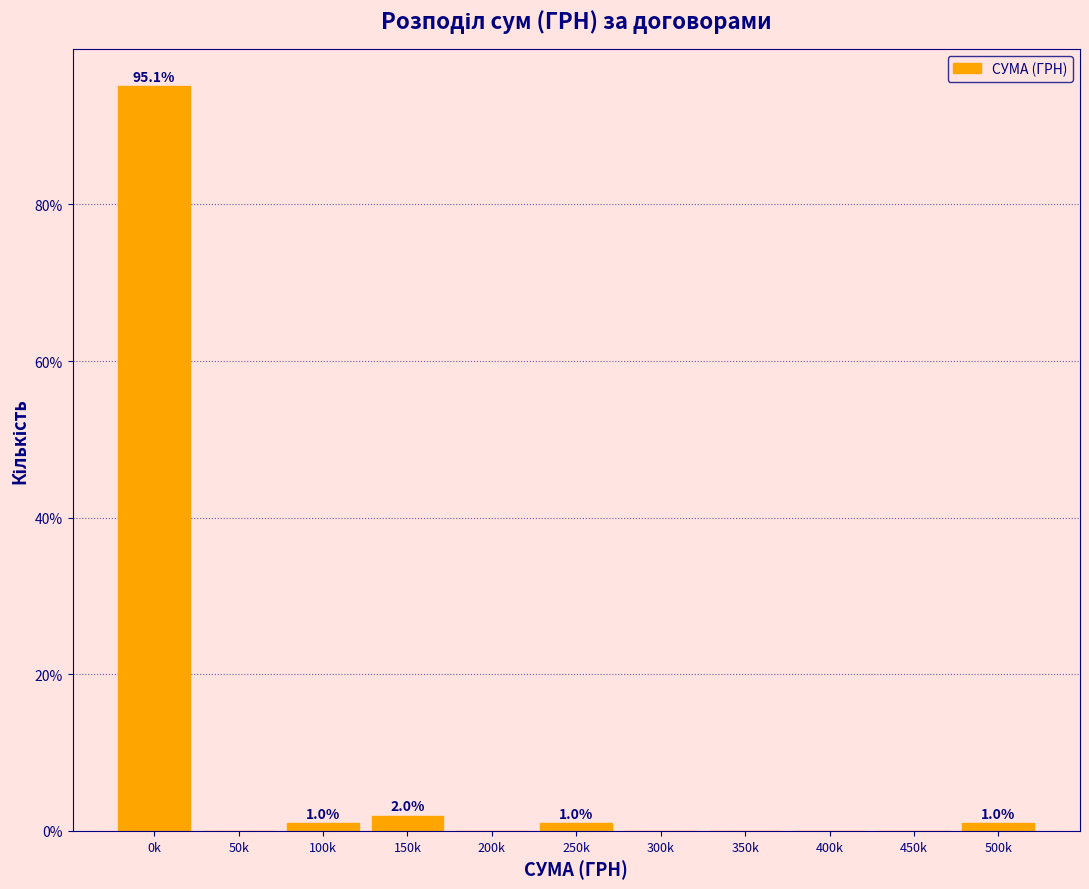

Reading left to right, list all the values displayed in this chart.

0k=95.1	50k=0.0	100k=1.0	150k=2.0	200k=0.0	250k=1.0	300k=0.0	350k=0.0	400k=0.0	450k=0.0	500k=1.0